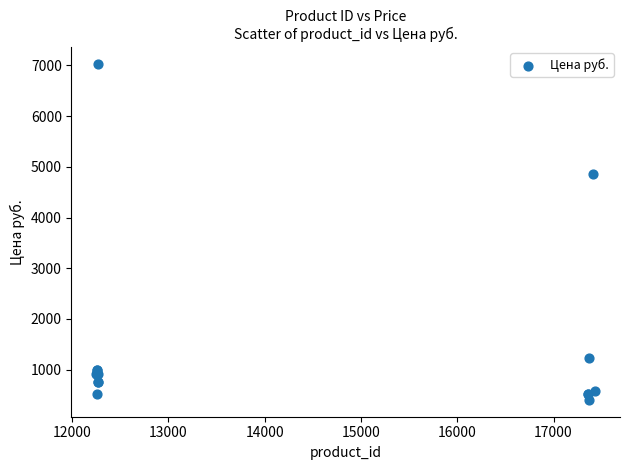

What Y value in the scatter plot is closest to 3717?

4853.0